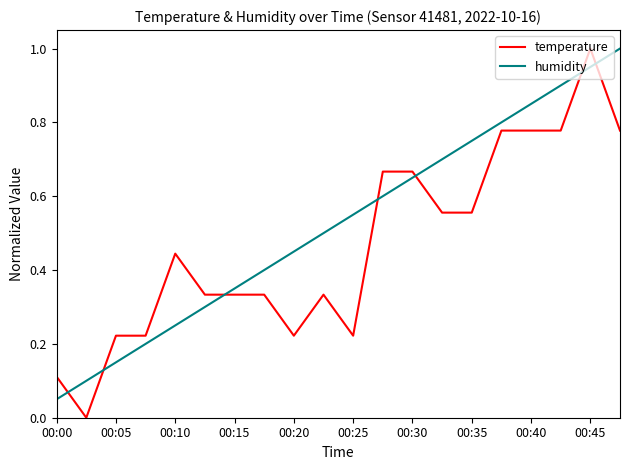

Which series ends up on top after the final intersection of humidity and temperature?

humidity